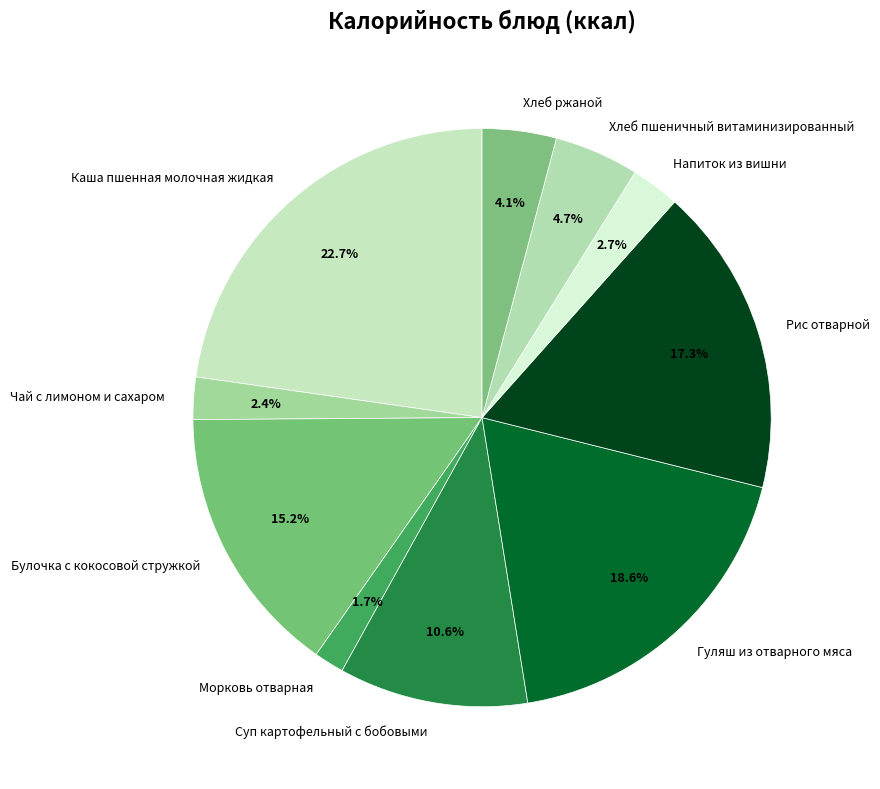

How much of the chart is everything except Булочка с кокосовой стружкой?

84.8%